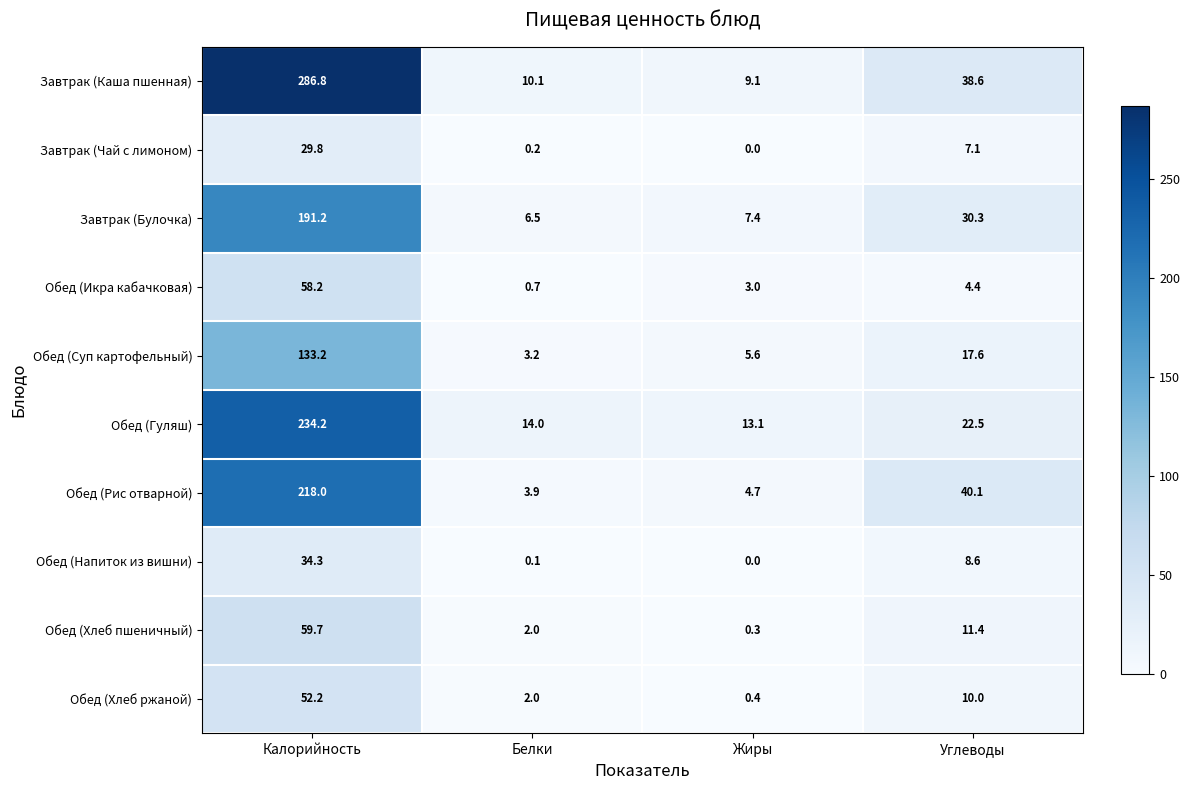

List the labels in order of Завтрак (Каша пшенная) value, smallest first.

Жиры, Белки, Углеводы, Калорийность